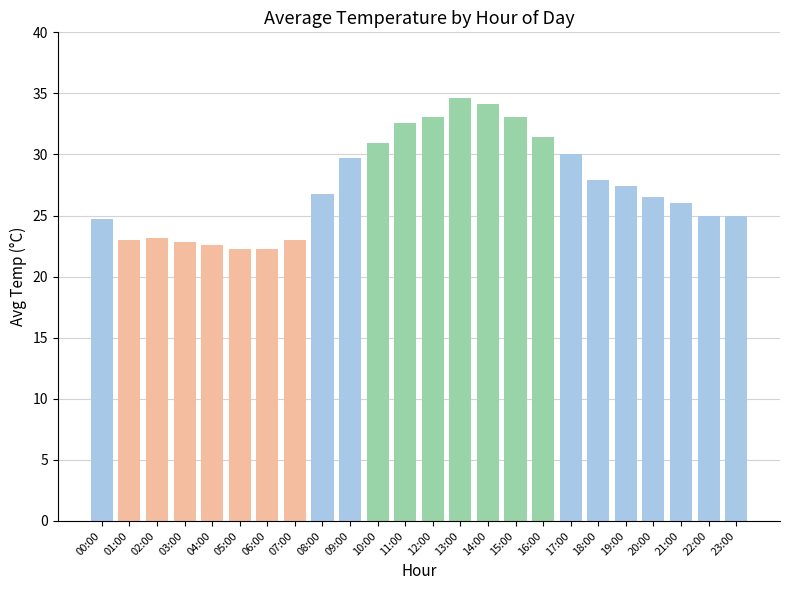

Does the chart contain any negative values?

No